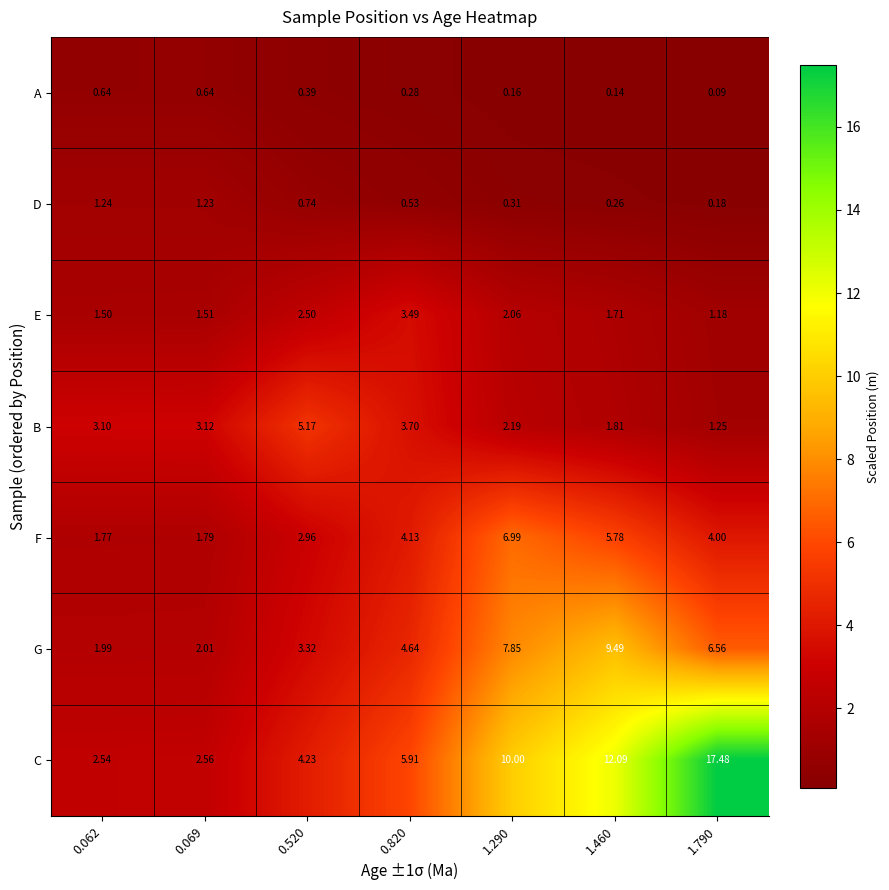

At which category is the sum across all series the highest?

1.460